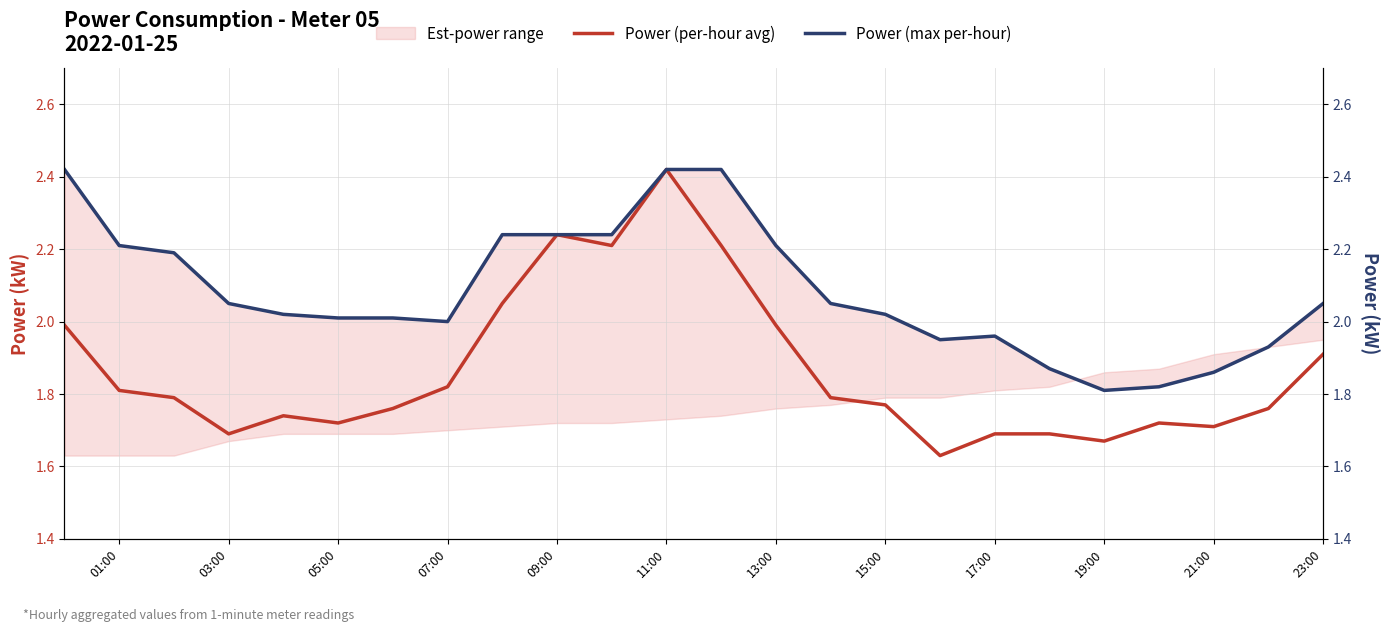

How many lines are shown in the chart?

2